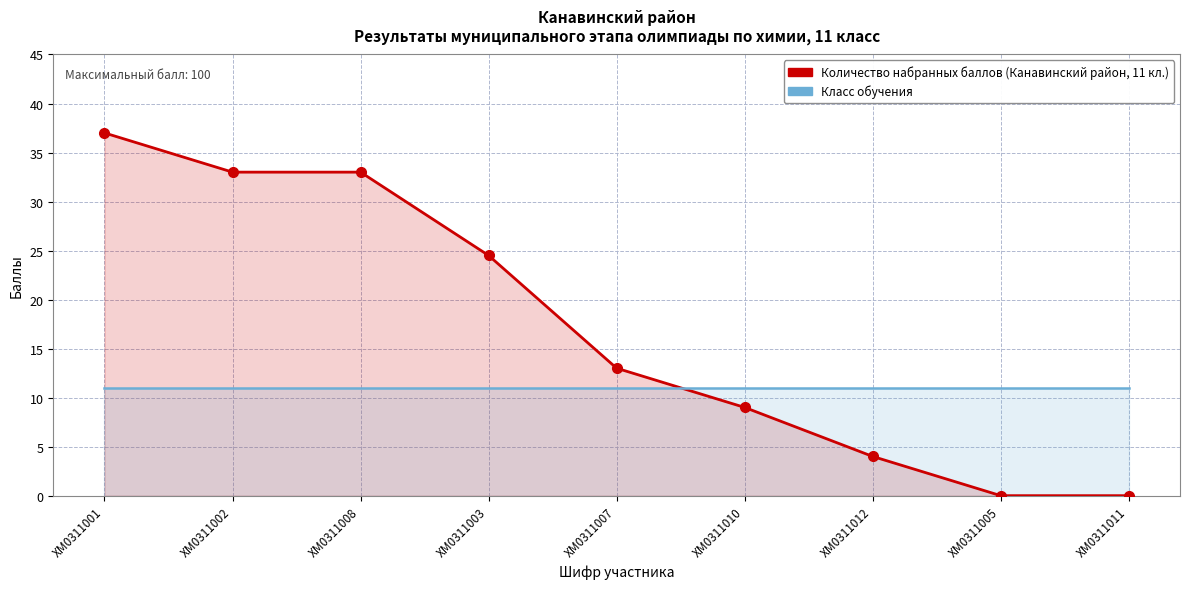

At which label does Количество набранных баллов first exceed 13?

ХМ0311001